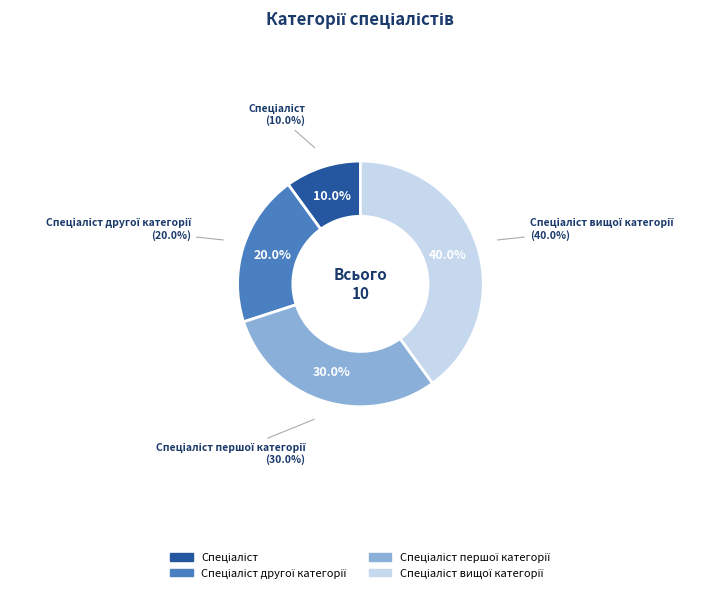

What is the smallest slice in the pie chart?

Спеціаліст